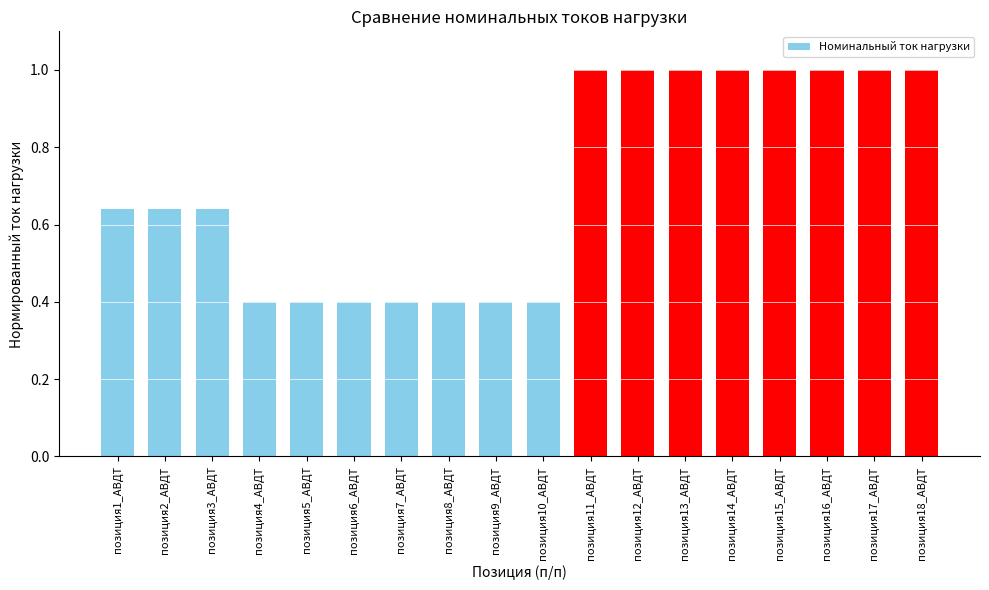

Read the value at позиция8_АВДТ.

0.4